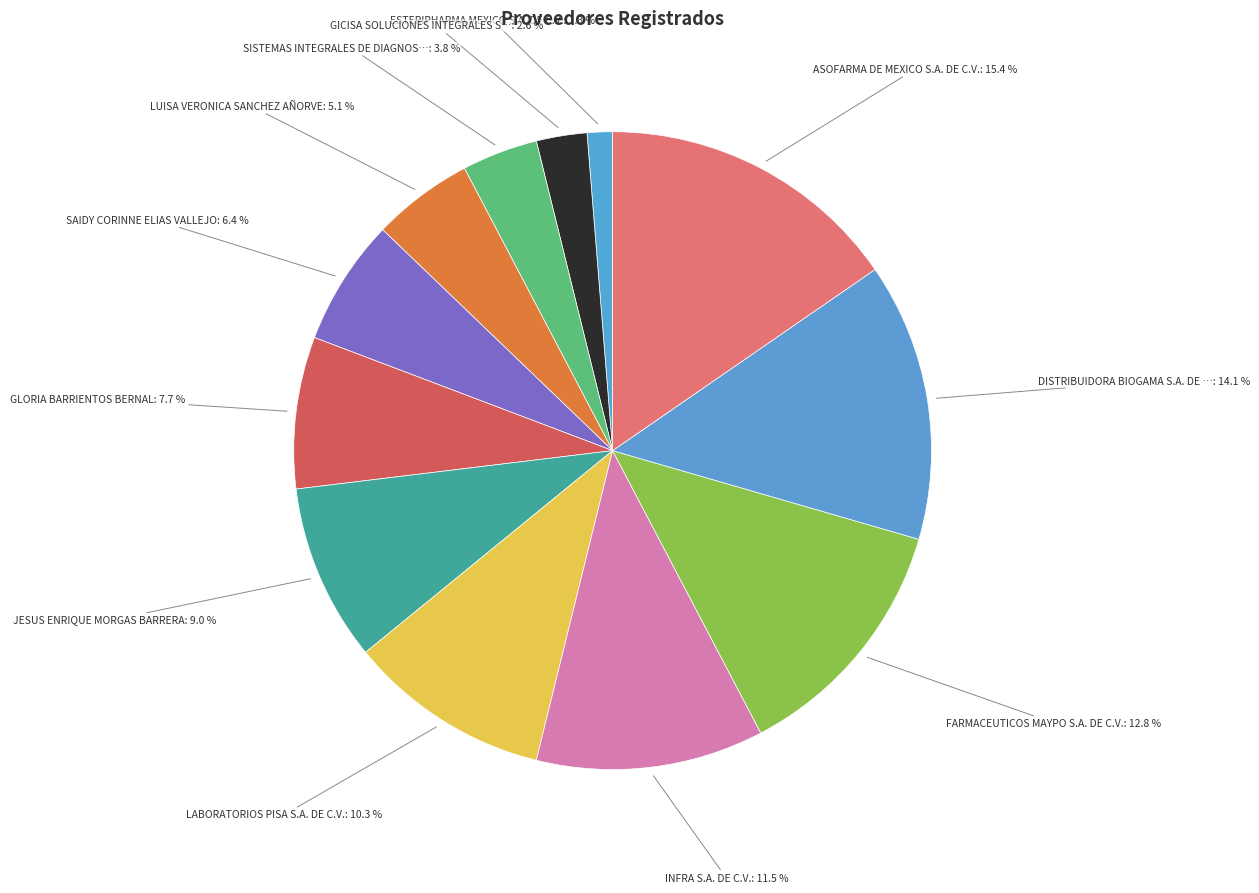

Is there a majority slice in this chart?

No